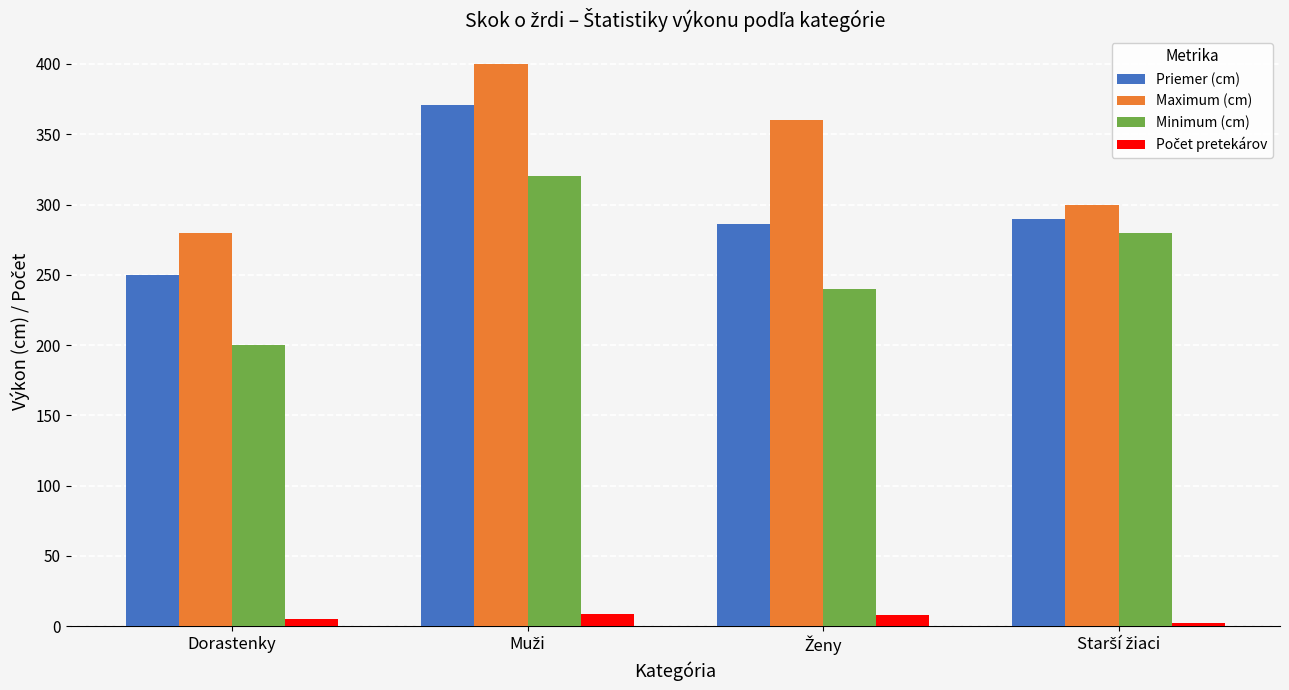

The value of Maximum (cm) at Dorastenky is 280.0. True or false?

True